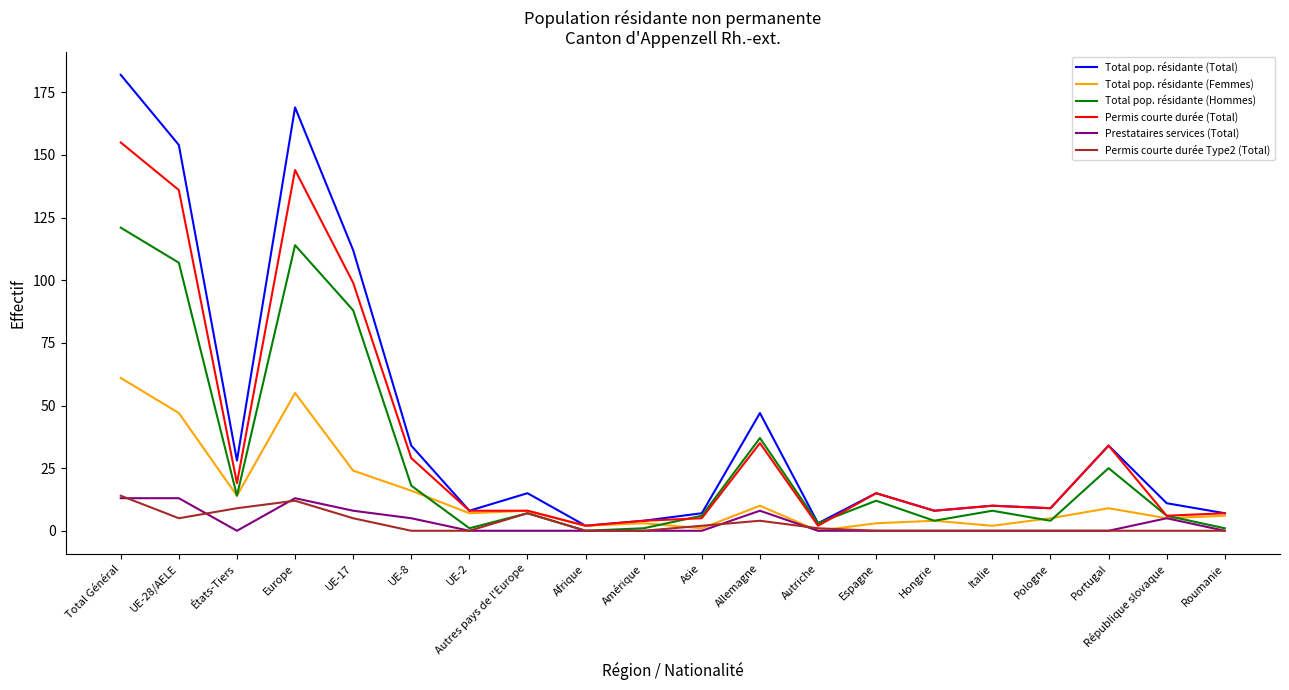

What is the sum of all Total pop. résidante (Total) values?

859